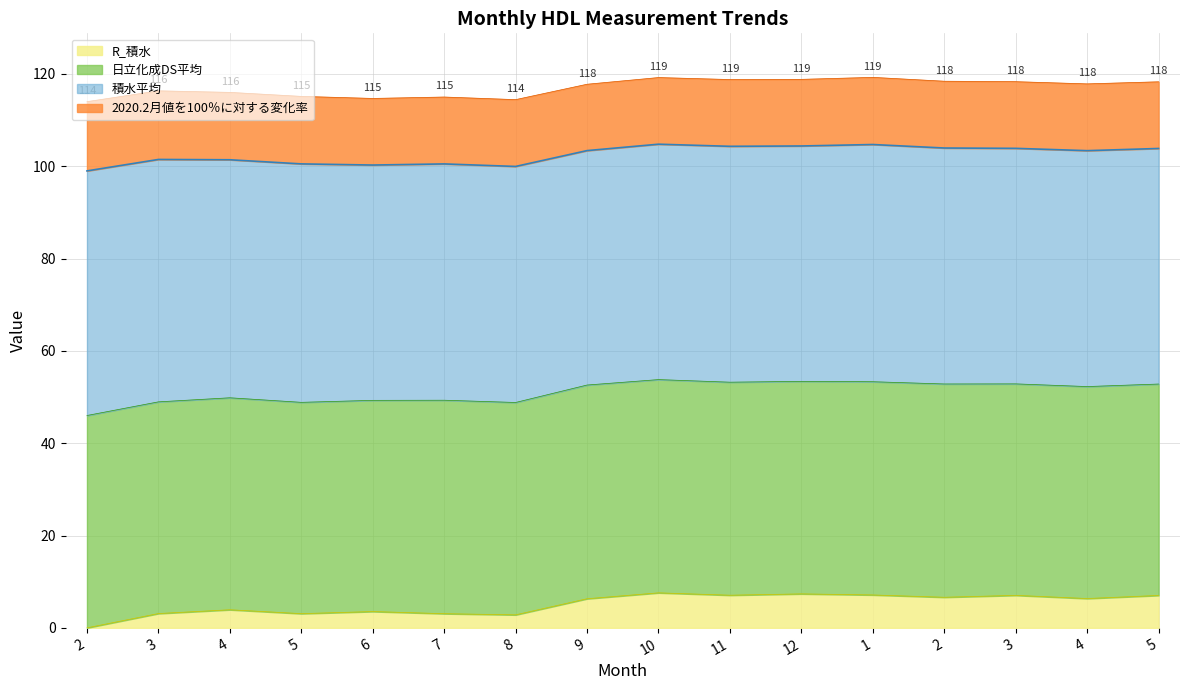

True or false: 積水認証値 has more than 1 points higher than both neighbors.

False